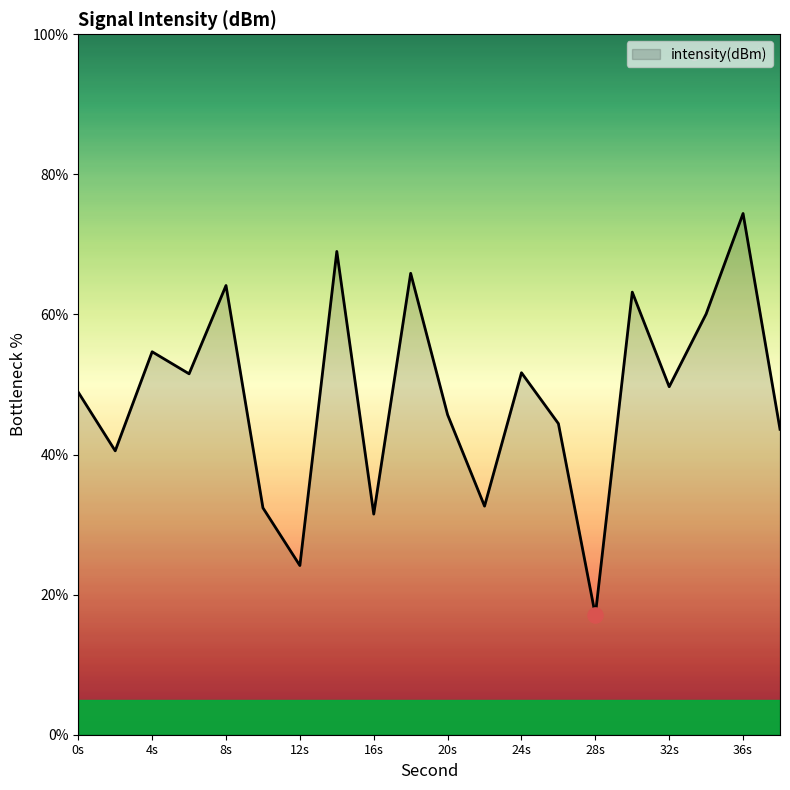

What is the difference between the maximum and minimum values?

57.3